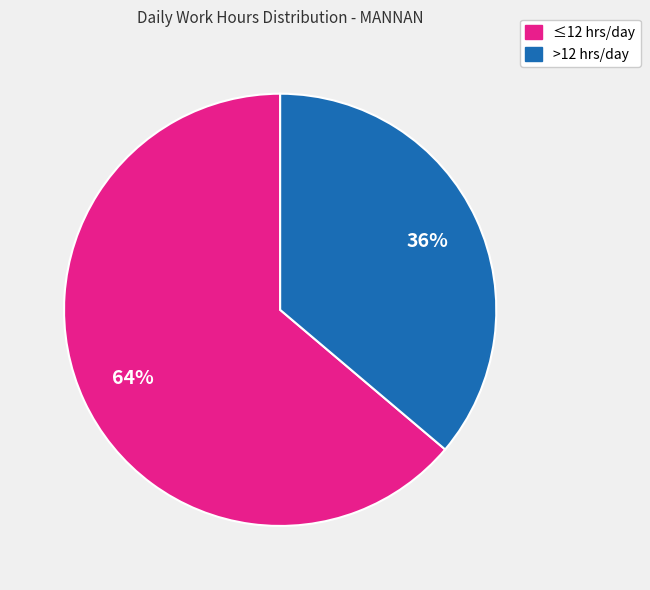

To the nearest percent, what is the difference between the largest and smallest slice percentages?

28%